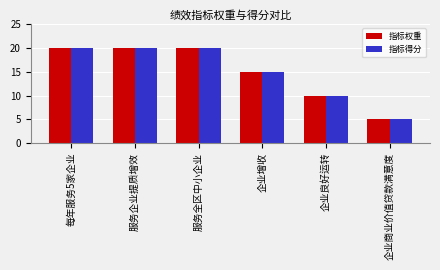

The 指标权重 series shows 8 at 企业商业价值贷款满意度. True or false?

False